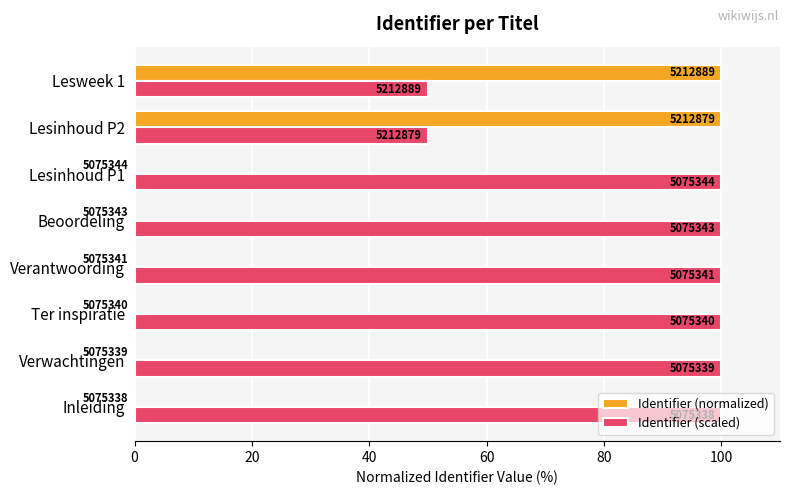

Are the bars grouped side by side (vs. stacked)?

Yes